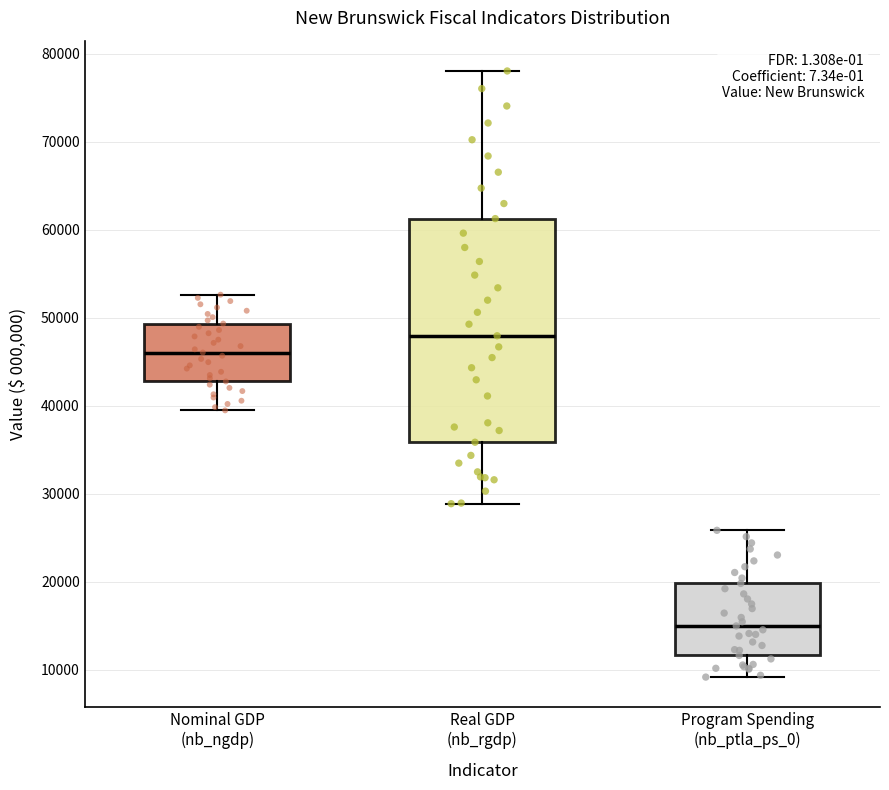

Which box has the highest median line?

Real GDP (nb_rgdp)